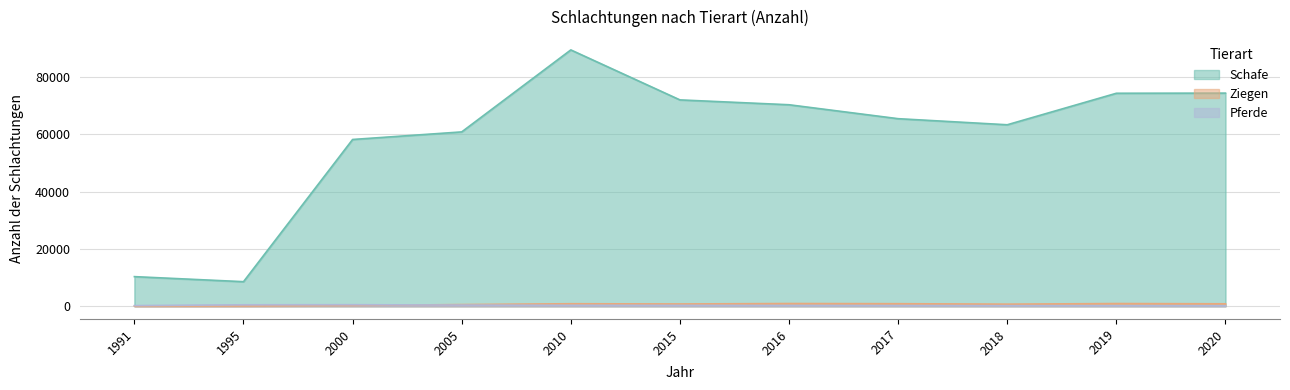

At which category does Ziegen reach its first local peak?

2010